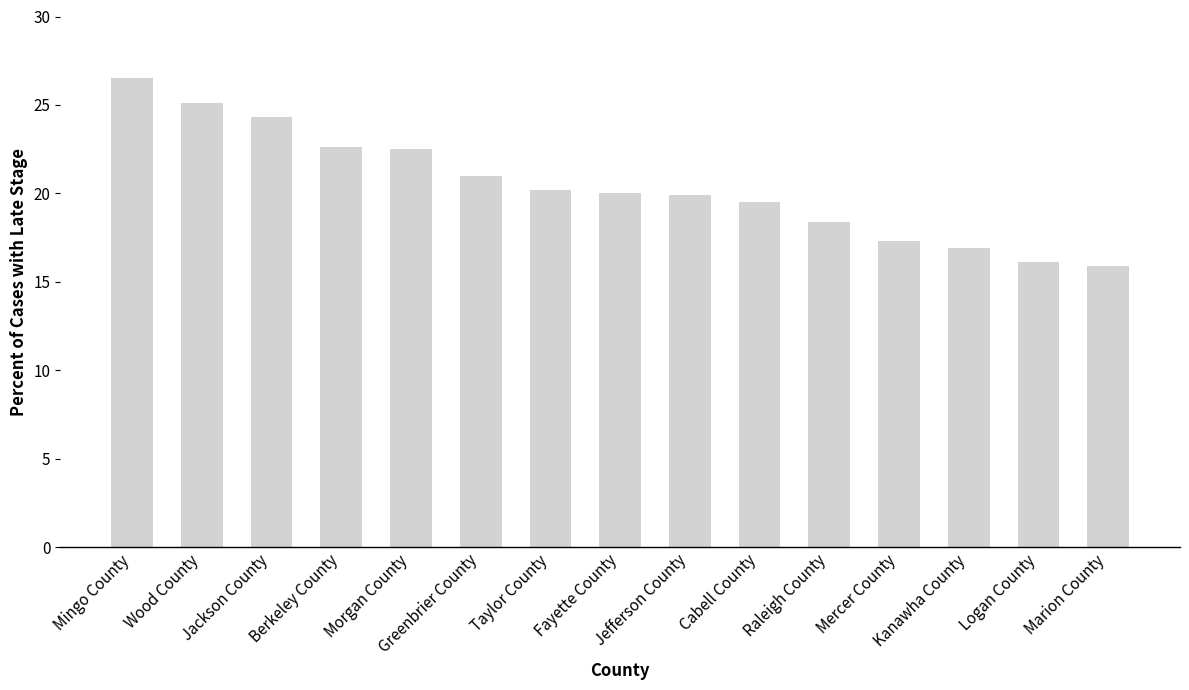

At which label does the data first exceed 20?

Mingo County